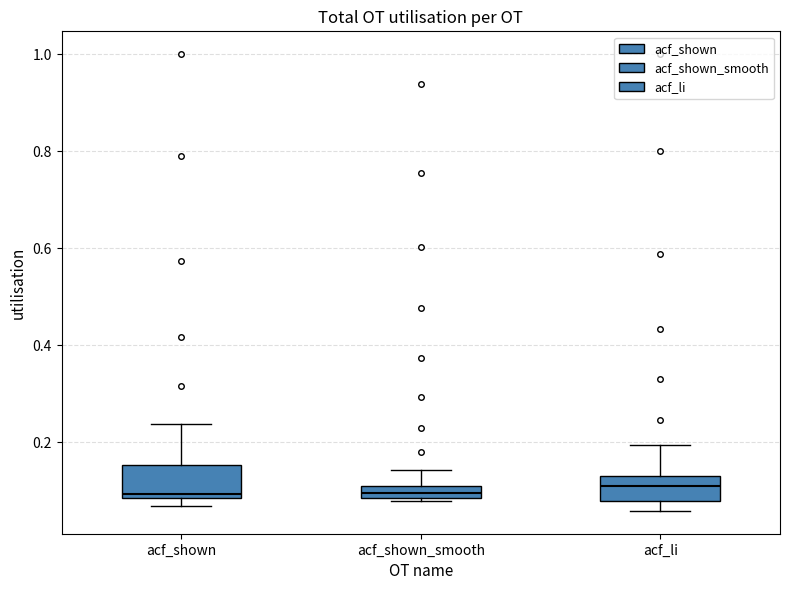

Where is the lower edge of the box for acf_shown on the y-axis? The values are not printed on the chart, so give them approximately, as read against the axis.

0.08